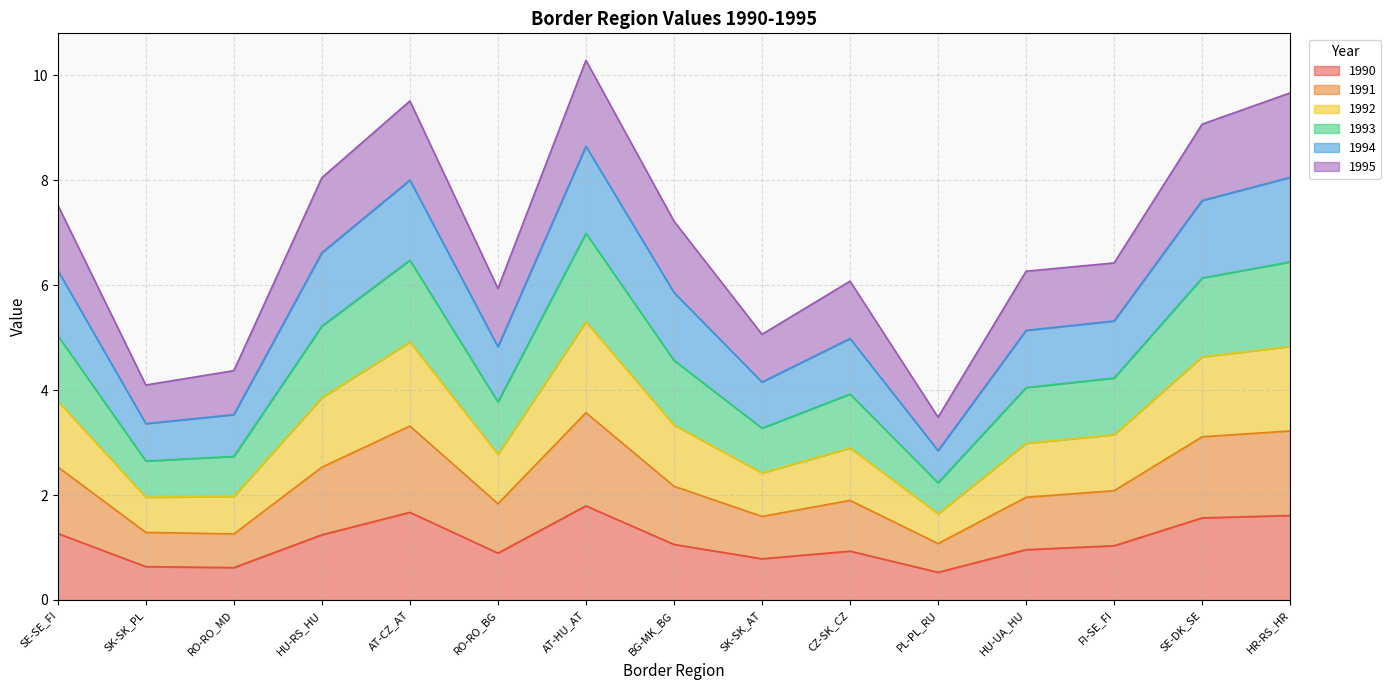

What is the total value across all series at HU-RS_HU?

8.1